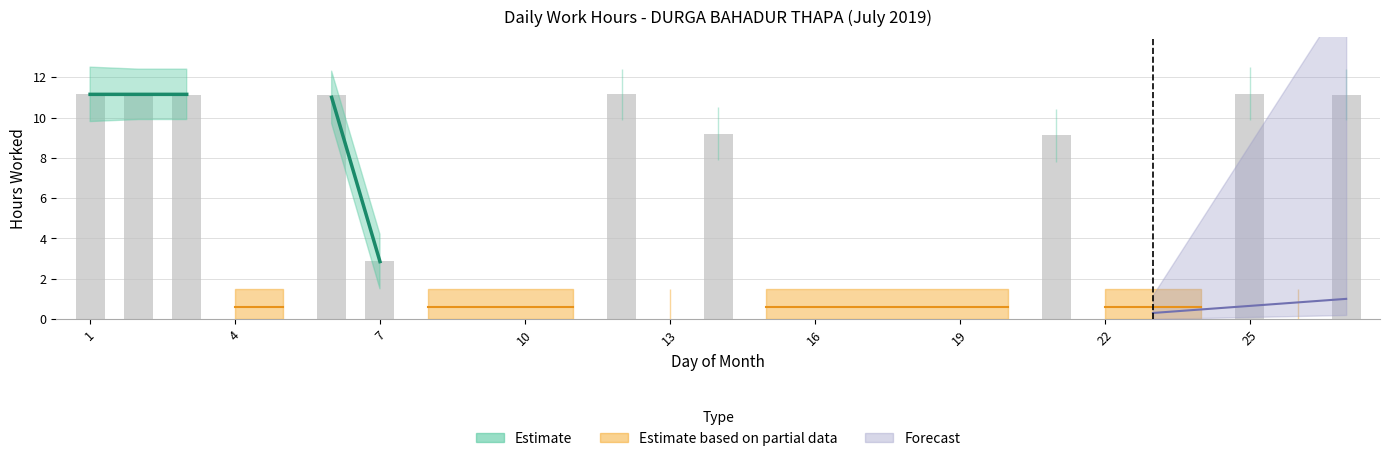

How many bars are there in total?

27